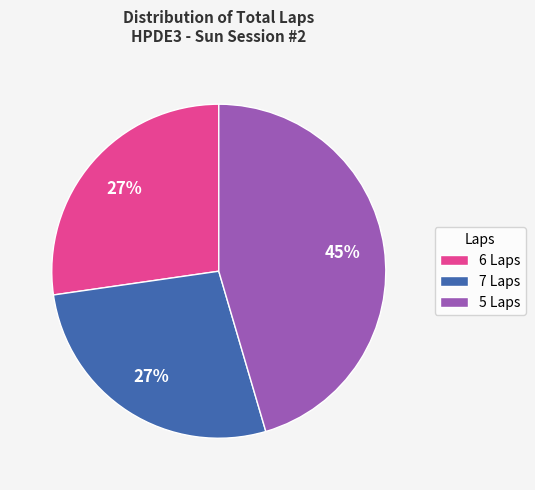

True or false: 6 Laps accounts for 34% of the total.

False